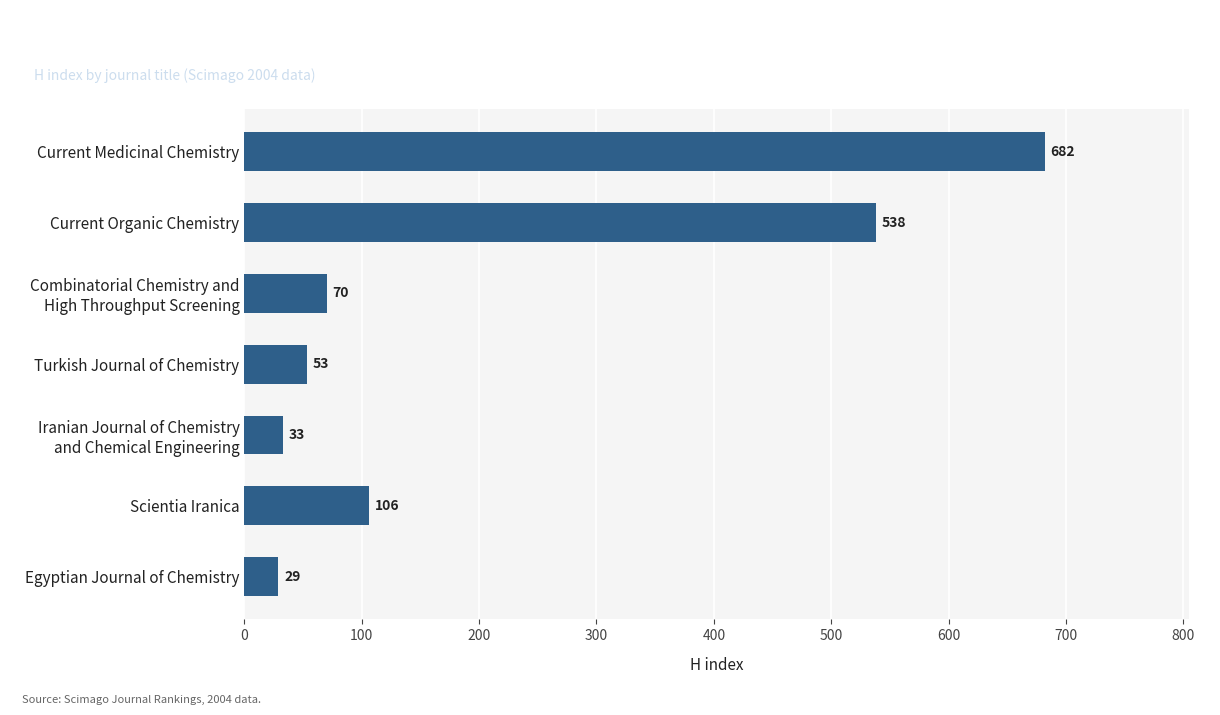

Rank the categories by value from lowest to highest.

Egyptian Journal of Chemistry, Iranian Journal of Chemistry
and Chemical Engineering, Turkish Journal of Chemistry, Combinatorial Chemistry and
High Throughput Screening, Scientia Iranica, Current Organic Chemistry, Current Medicinal Chemistry